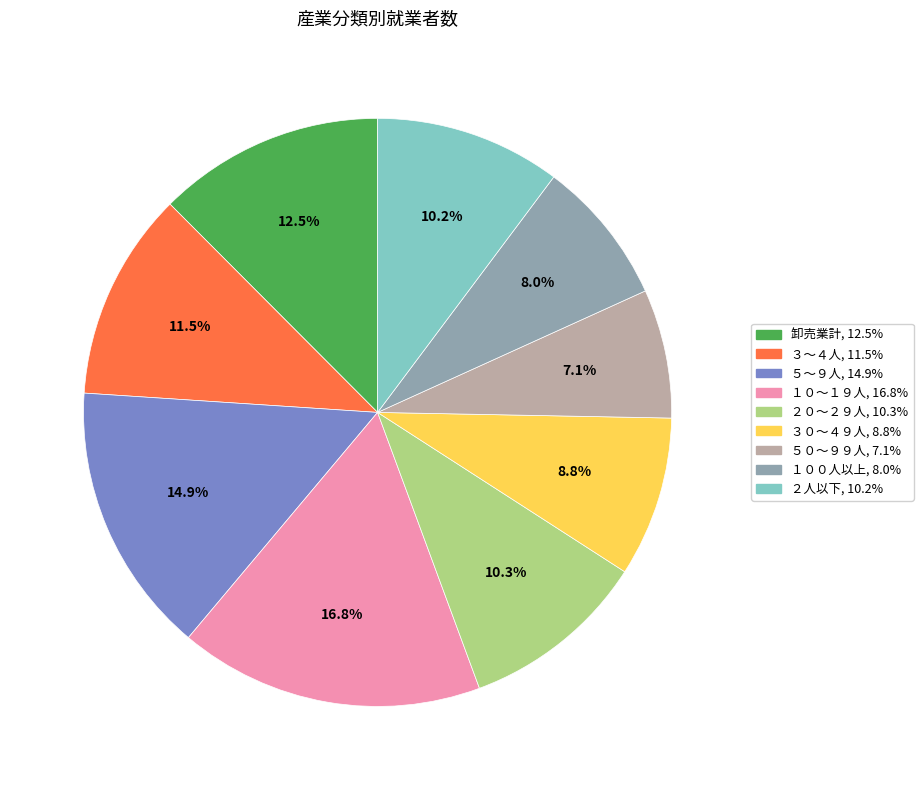

Is the sum of ５～９人, 14.9% and ５０～９９人, 7.1% greater than half?

No